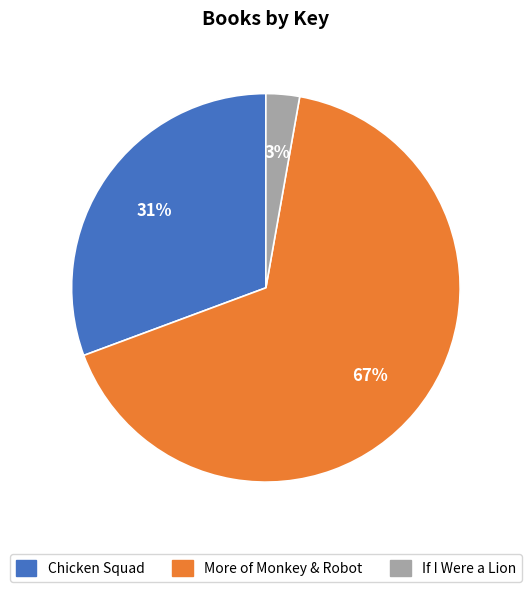

Is it true that Chicken Squad is 31% of the pie?

True